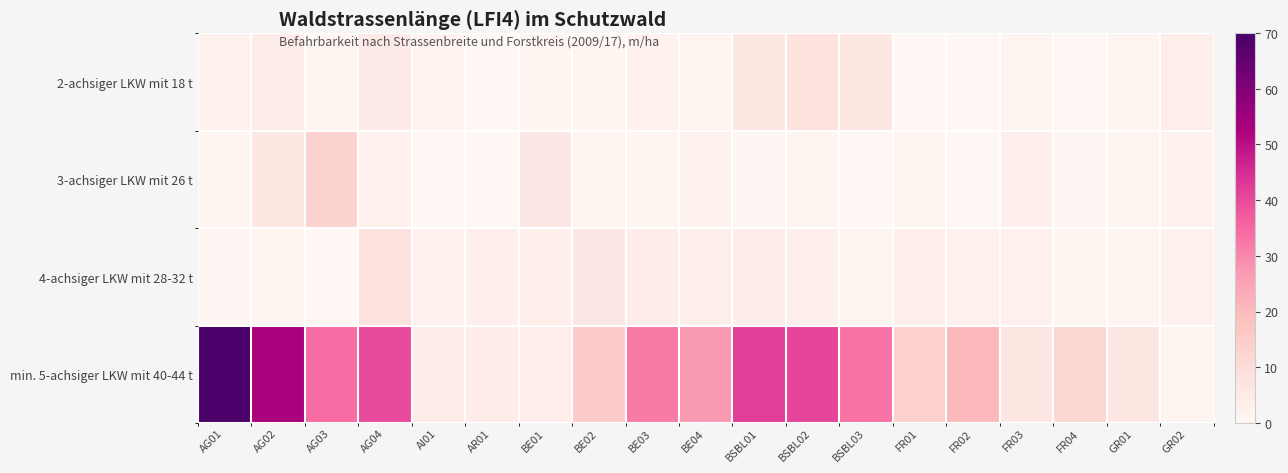

Which label corresponds to the largest value in the chart?

AG01